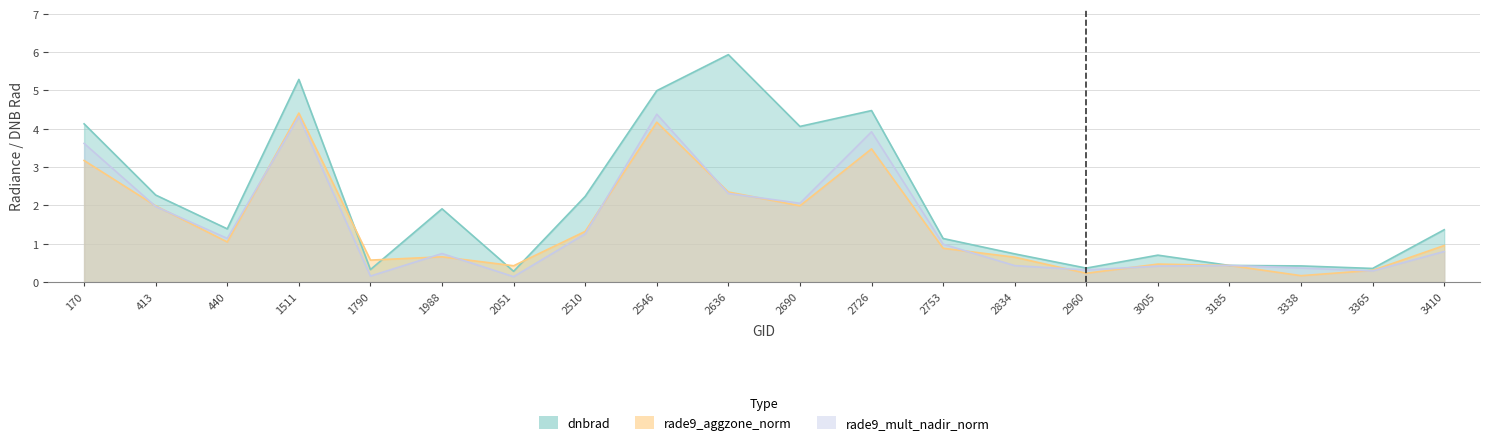

Which has a higher value, 2510 or 2753?

2510